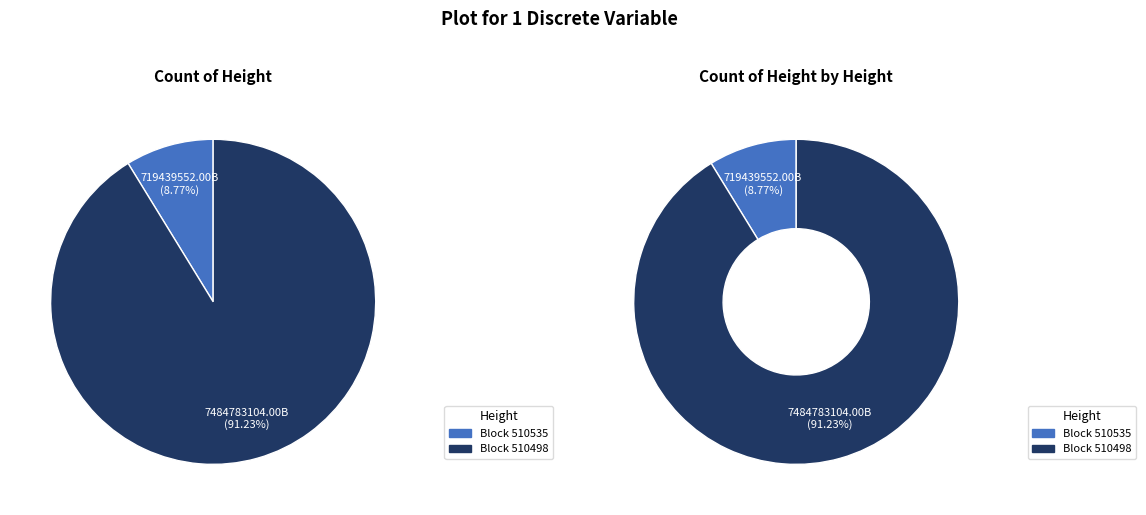

Is it true that 510498 is 97% of the pie?

False